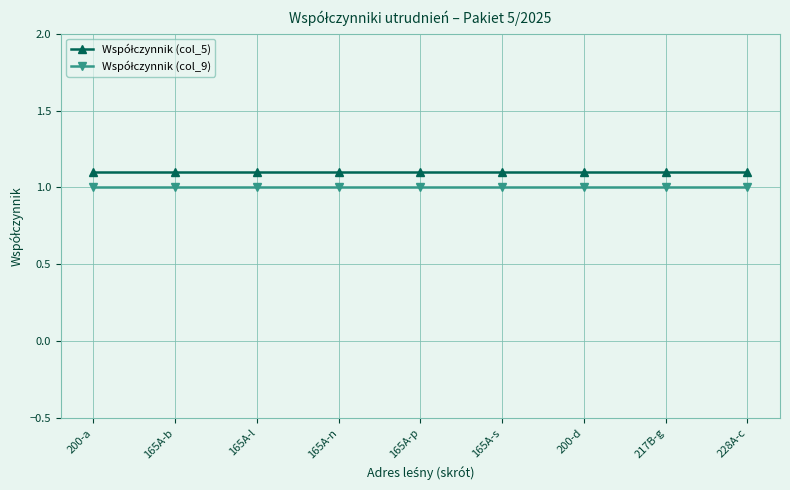

What is the minimum value shown in the chart?

1.0